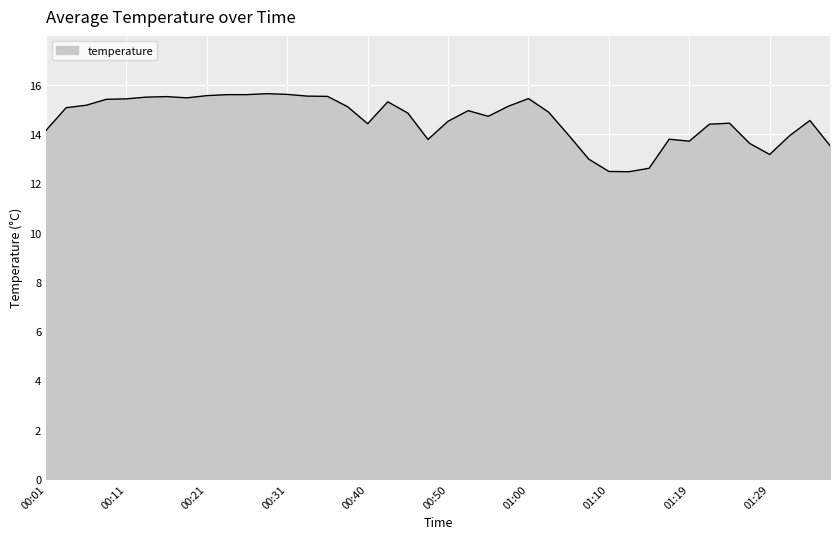

What is the difference between the maximum and minimum values?

3.2